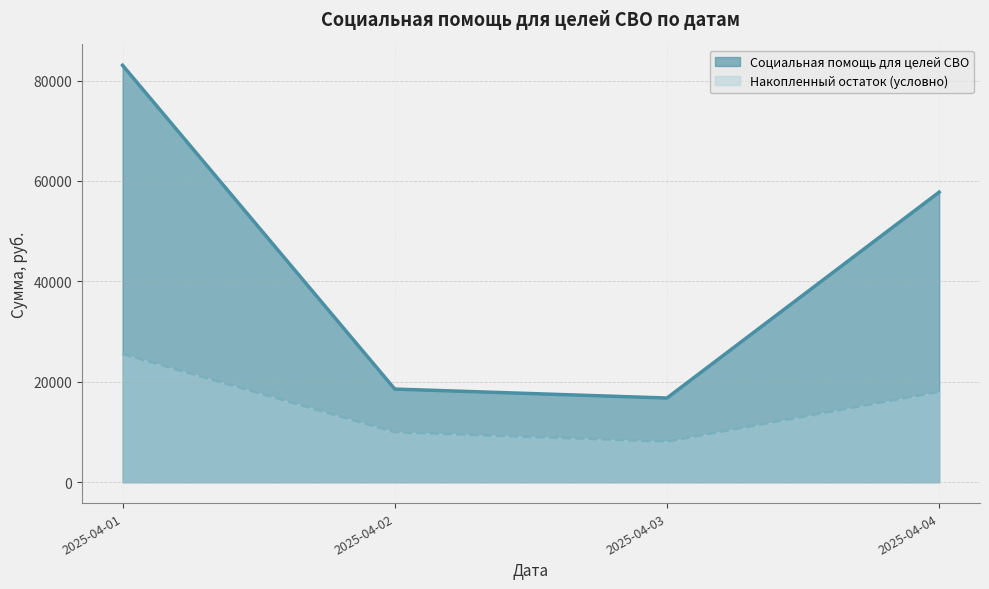

Rank the series by their average value, from highest to lowest.

Социальная помощь для целей СВО, Накопленный остаток (условно)